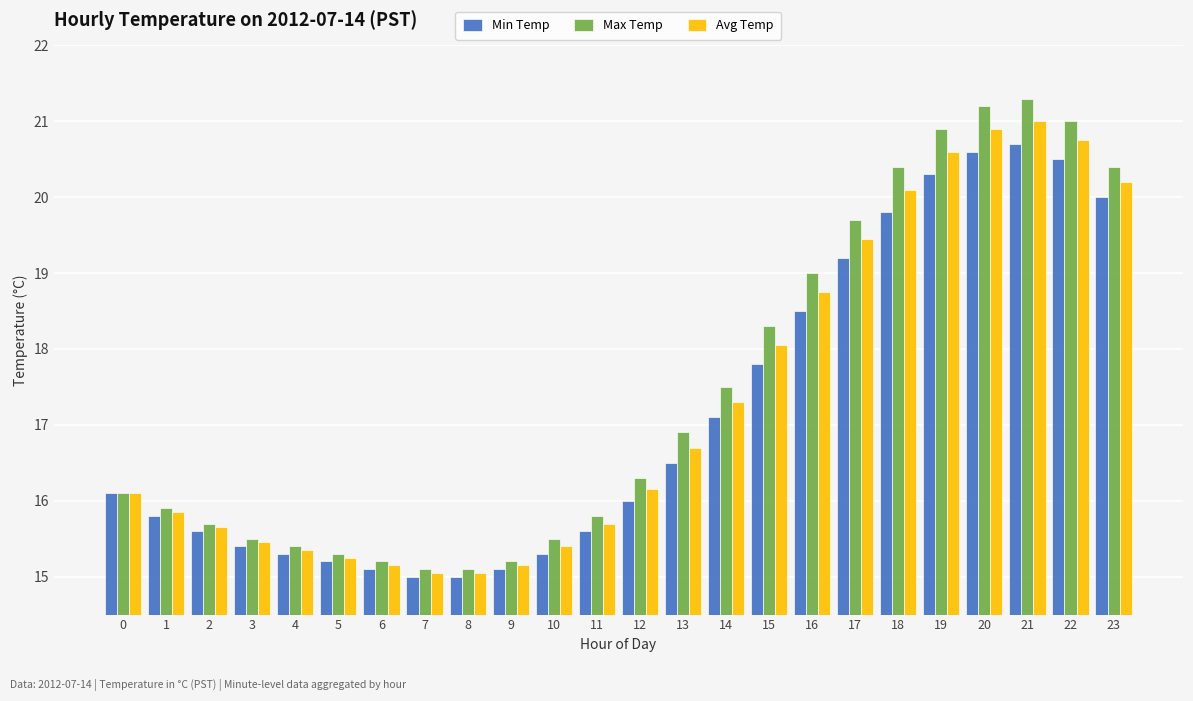

How many groups of bars are there?

24